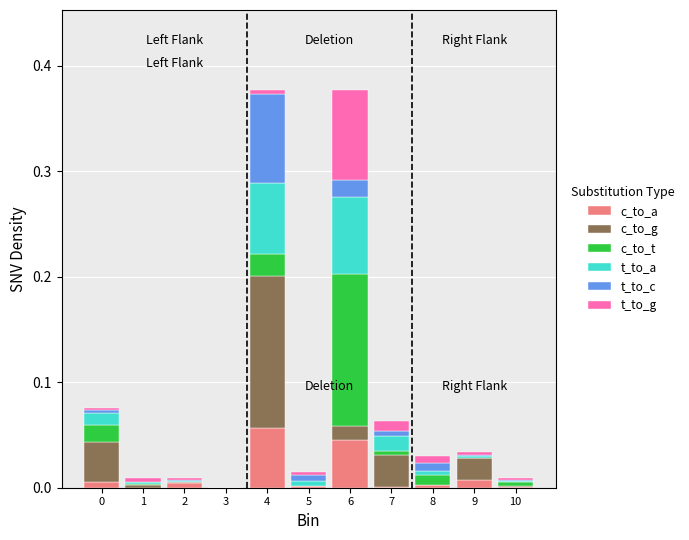

What is the total value across all series at 6?

0.4